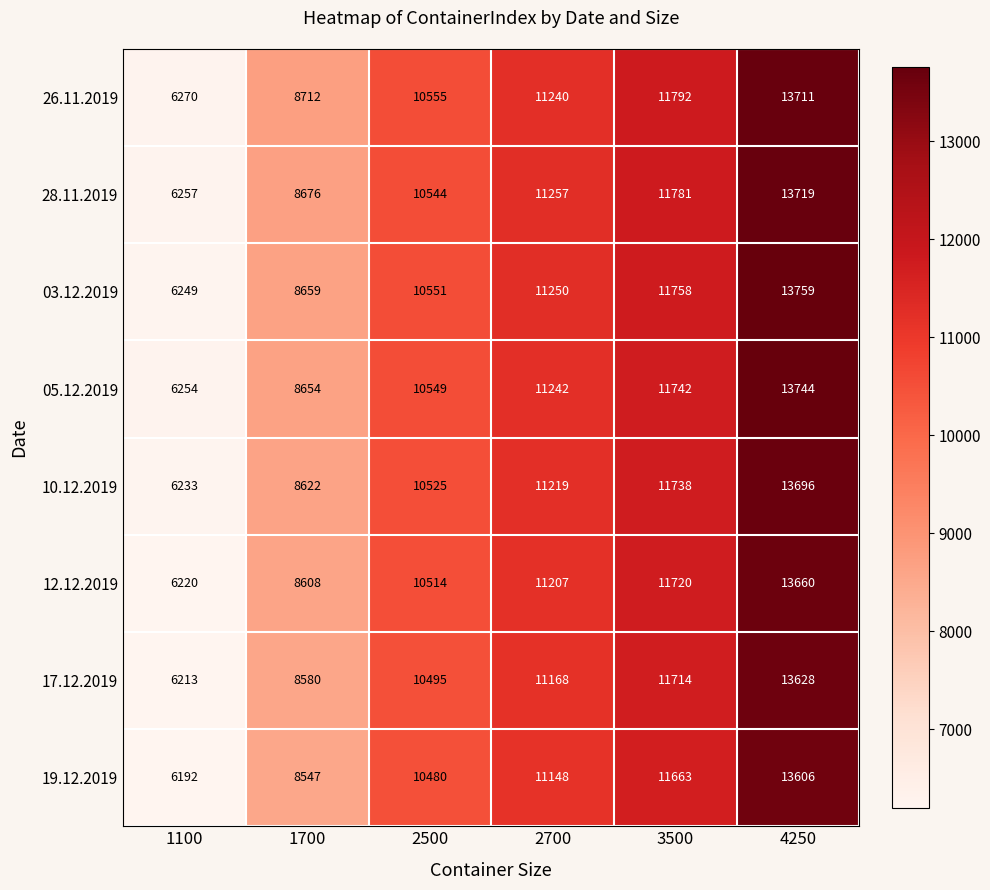

At which category is the sum across all series the highest?

4250